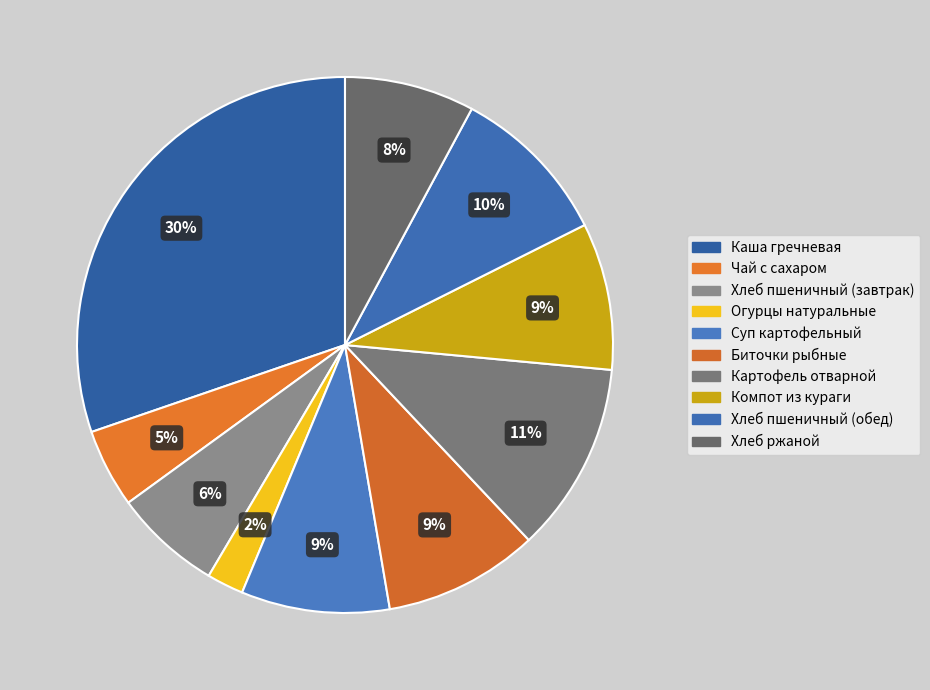

To the nearest percent, what is the combined percentage of Хлеб ржаной and Хлеб пшеничный (обед)?

18%